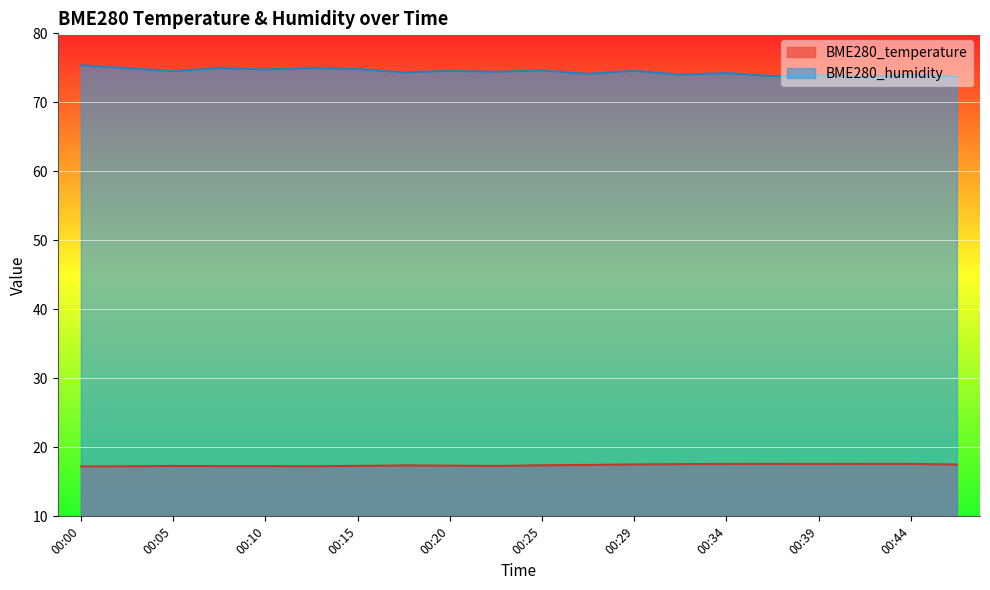

Where is the first local maximum for BME280_humidity?

00:08